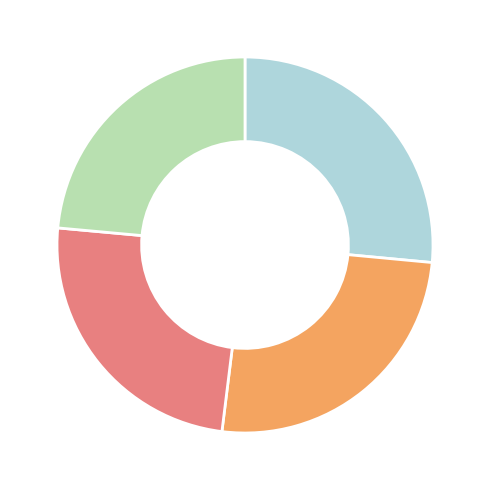

Is there any slice that represents more than half of the pie?

No